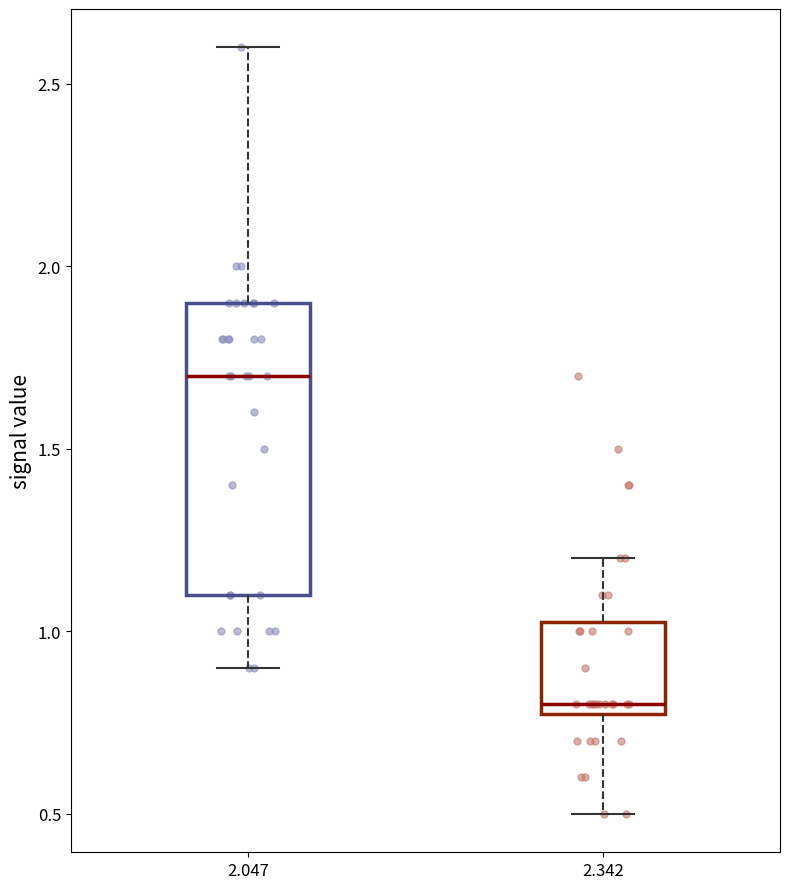

Reading left to right, transcribe this box plot: for each box, give where its median line is, the range the box spans, and where its two whiskers end, as read against the y-axis. The values are not printed on the chart, so give them approximately, as read against the axis.

2.047: median 1.70, box 1.10 to 1.90, whiskers 0.90 to 2.60
2.342: median 0.80 (just above the box's lower edge), box 0.80 to 1.05, whiskers 0.50 to 1.20